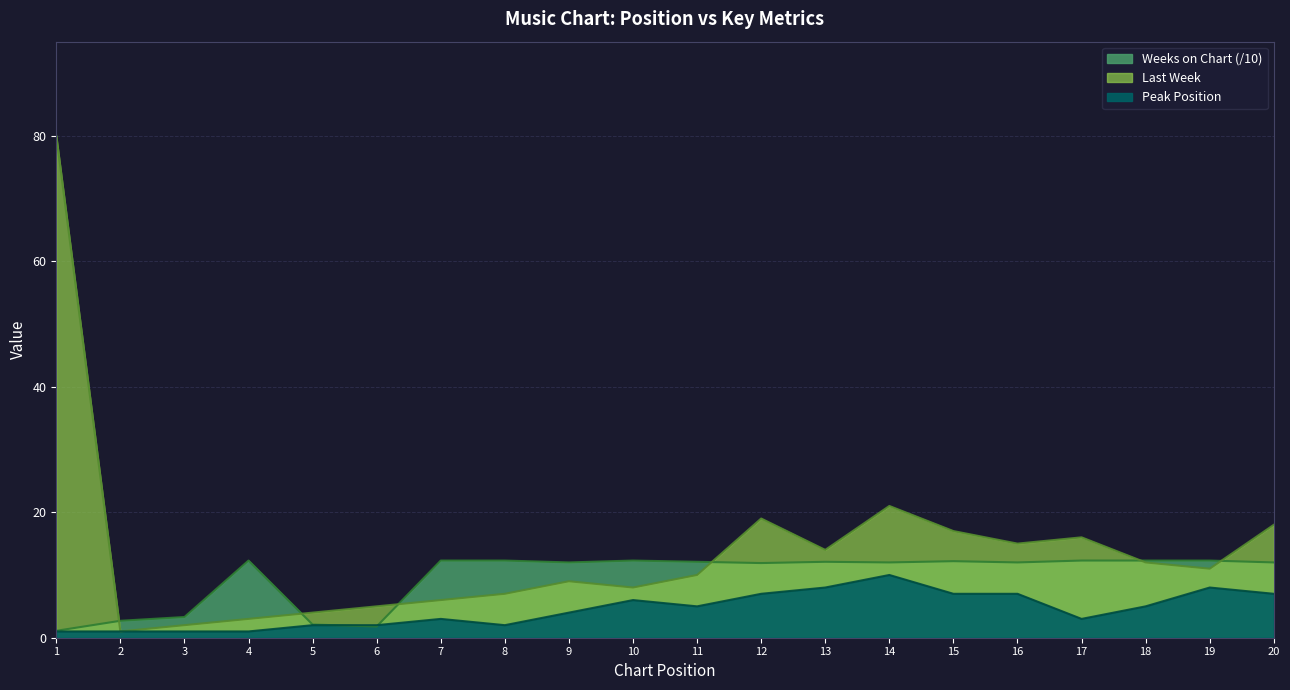

Rank the categories by Last Week value from lowest to highest.

2, 3, 4, 5, 6, 7, 8, 10, 9, 11, 19, 18, 13, 16, 17, 15, 20, 12, 14, 1